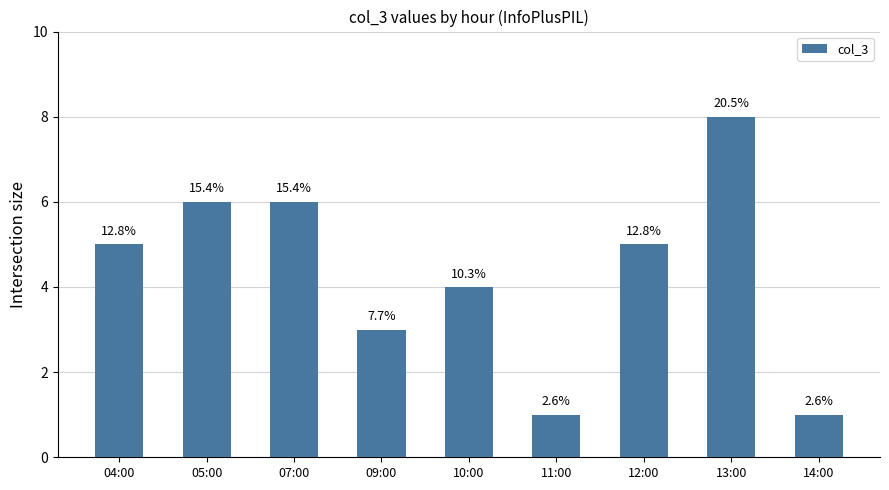

The value at 07:00 is 6. True or false?

True